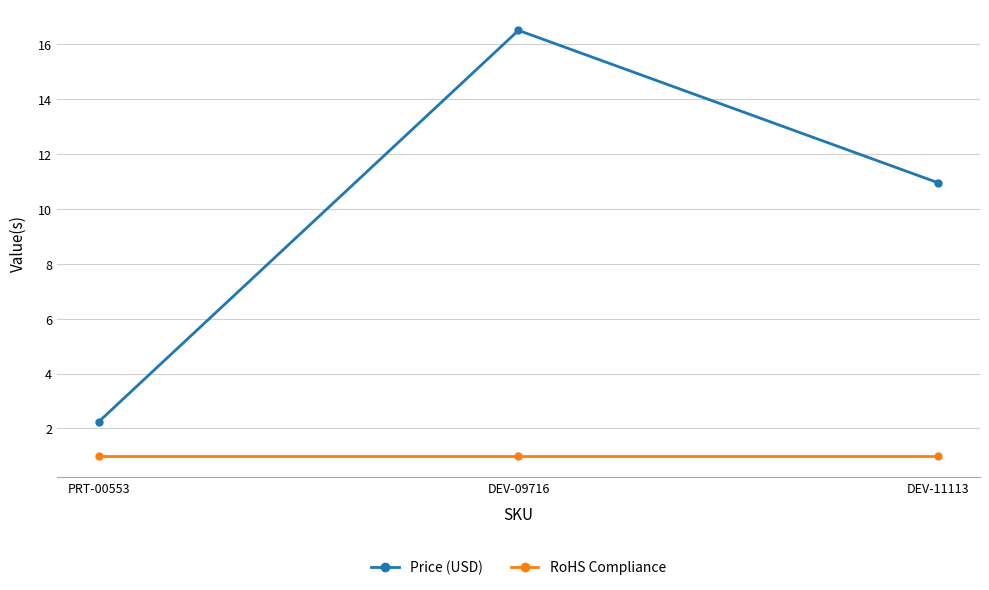

Is it true that Price (USD) equals 10.9 at DEV-11113?

True